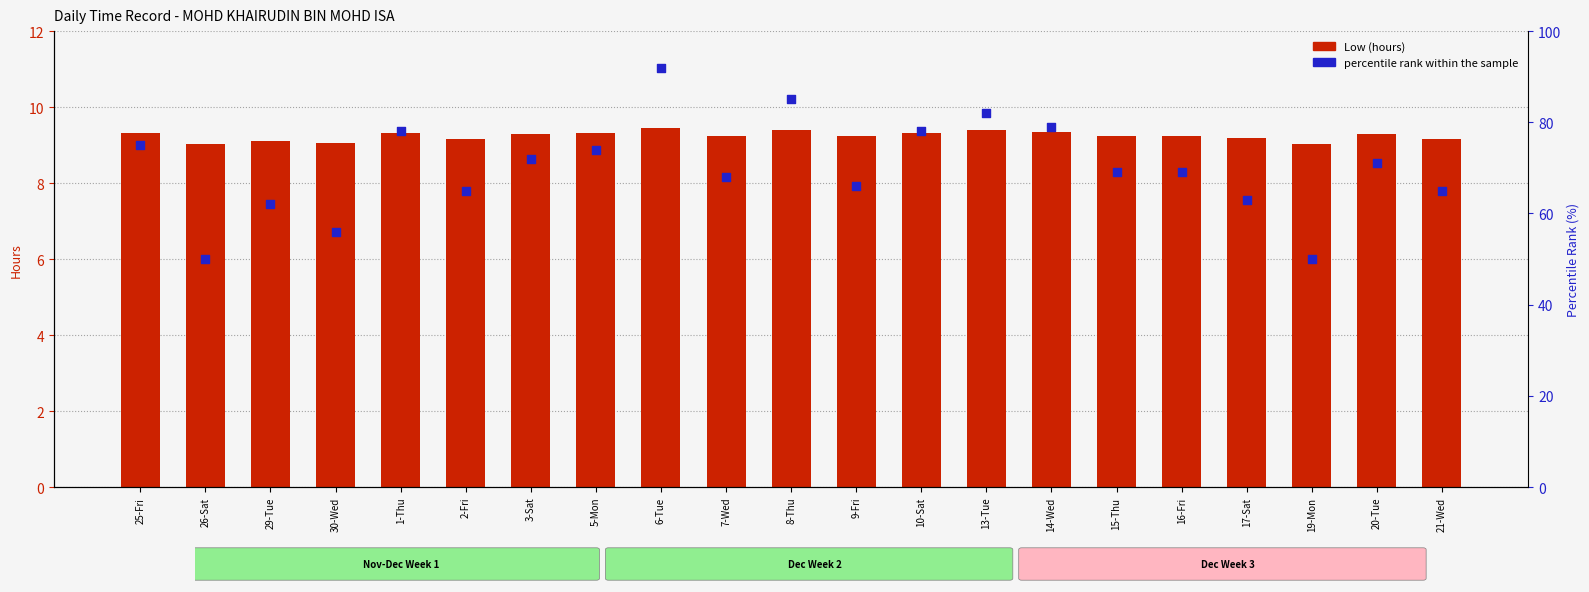

Which series has the largest total across all categories?

percentile rank within the sample